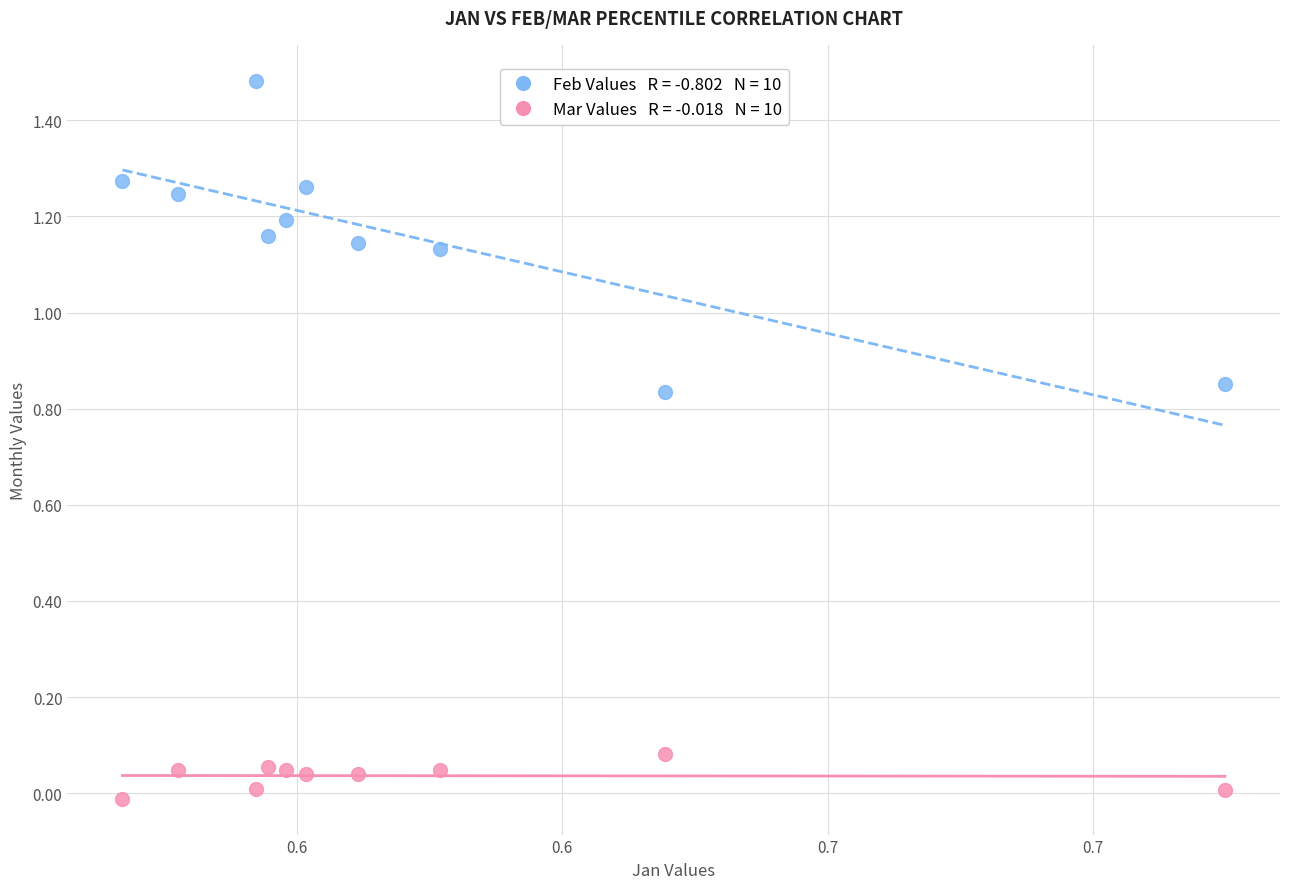

Count the number of points in this scatter plot.

20